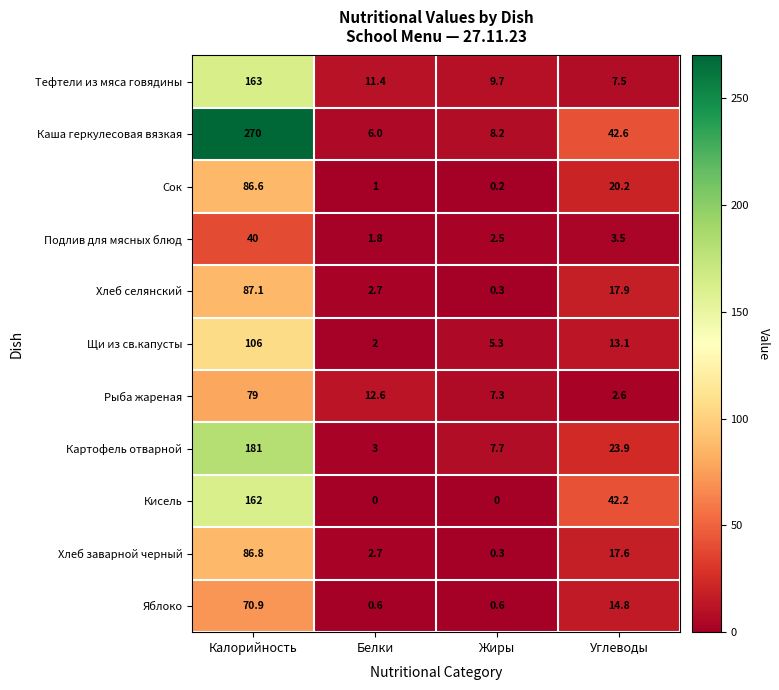

Between Калорийность and Жиры, which series saw the biggest shift?

Каша геркулесовая вязкая